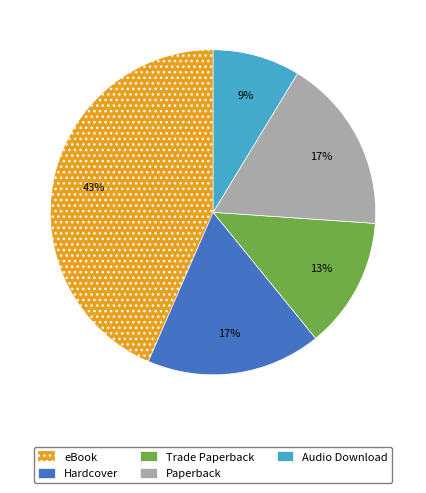

How many segments does this pie chart have?

5